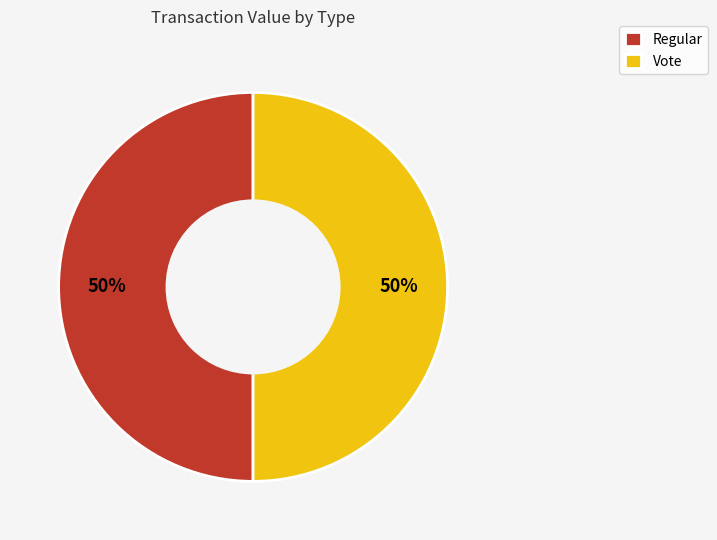

Is it true that Regular is 50% of the pie?

True